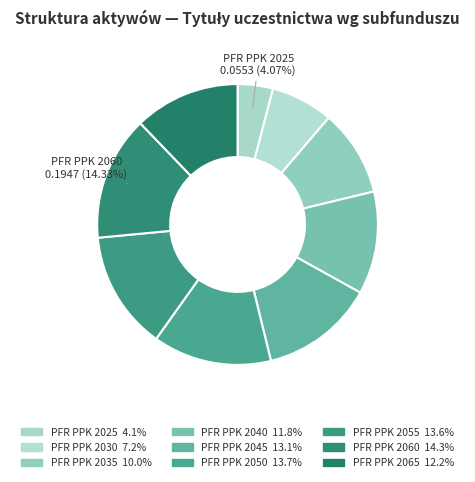

True or false: PFR PPK 2040 accounts for 12% of the total.

True